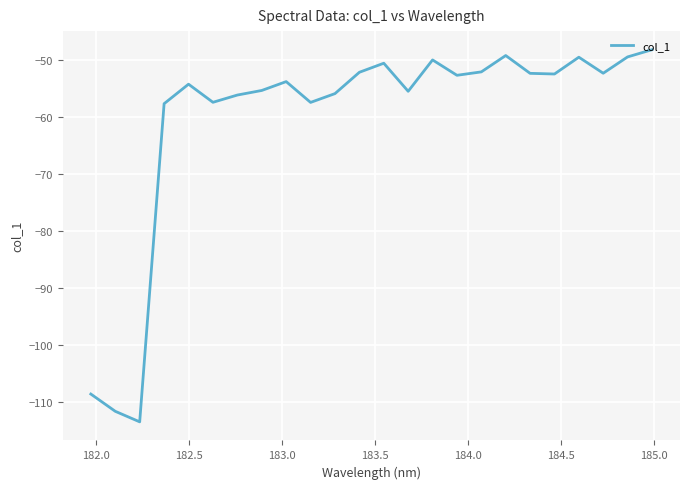

Is this an area chart (filled region under the line)?

No